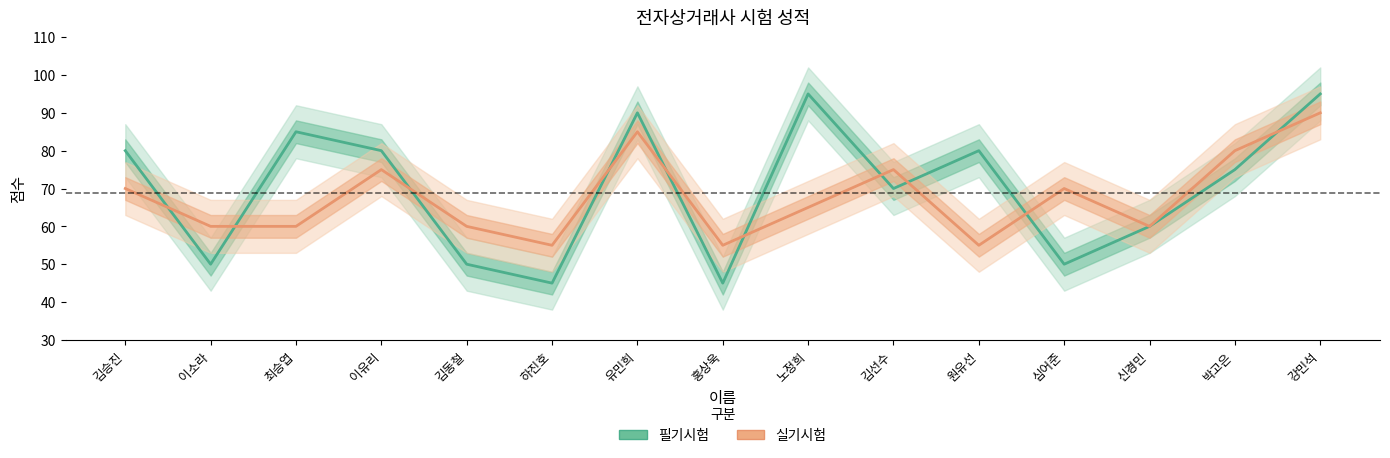

Read the 필기시험 value at 이소라.

50